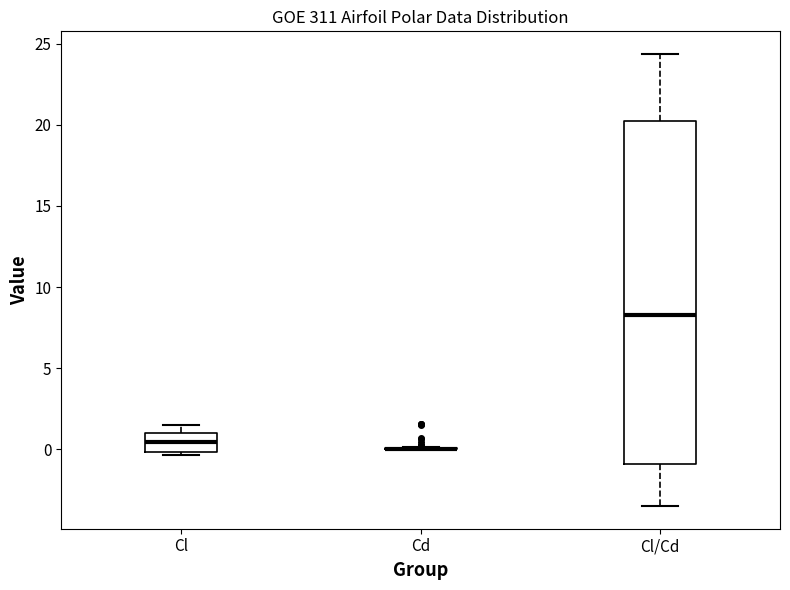

Reading left to right, read every box against the y-axis: the position of its median line, the range the box covers, and the ends of its whiskers. The values are not printed on the chart, so give them approximately, as read against the axis.

Cl: median 0.5, box 0.0 to 1.0, whiskers -0.5 to 1.5
Cd: box collapsed to a line at 0.0, whiskers 0.0 to 0.0
Cl/Cd: median 8.5, box -1.0 to 20.0, whiskers -3.5 to 24.5